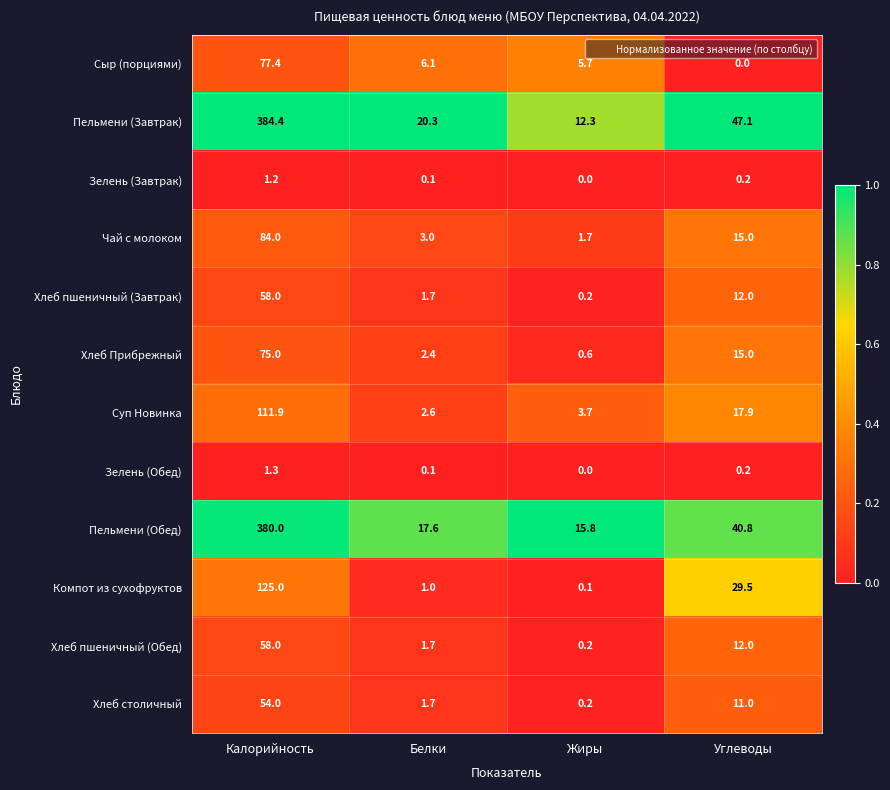

How many distinct data groups are displayed?

12